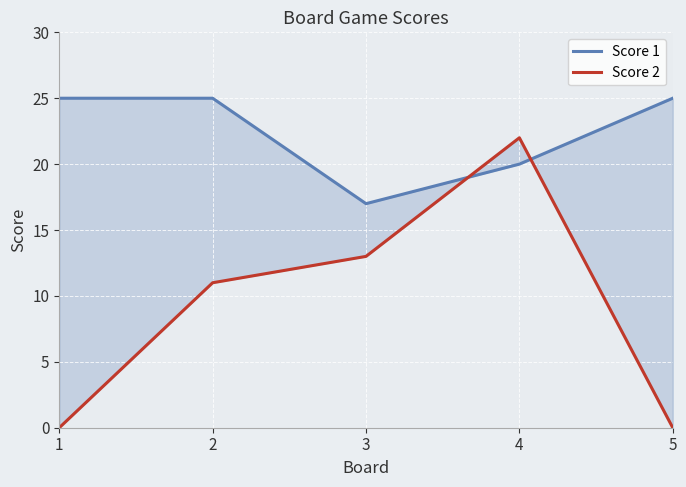

Which has a higher value, 2 or 5?

2